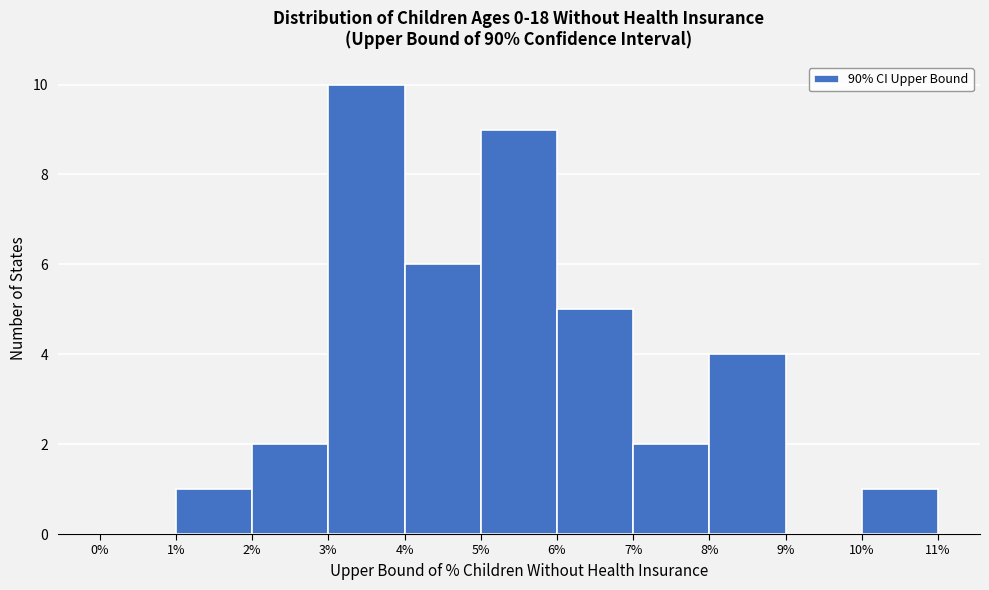

What is the height of the bar covering 2% to 3% on the x-axis? The values are not printed on the chart, so give them approximately, as read against the axis.

2